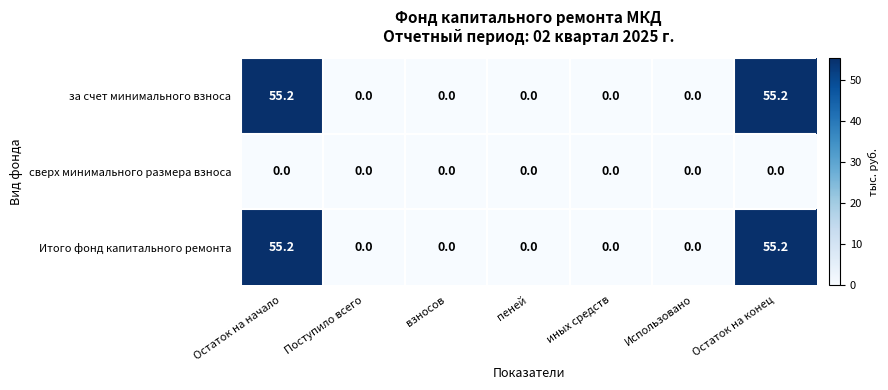

What is the greatest value displayed?

55.2